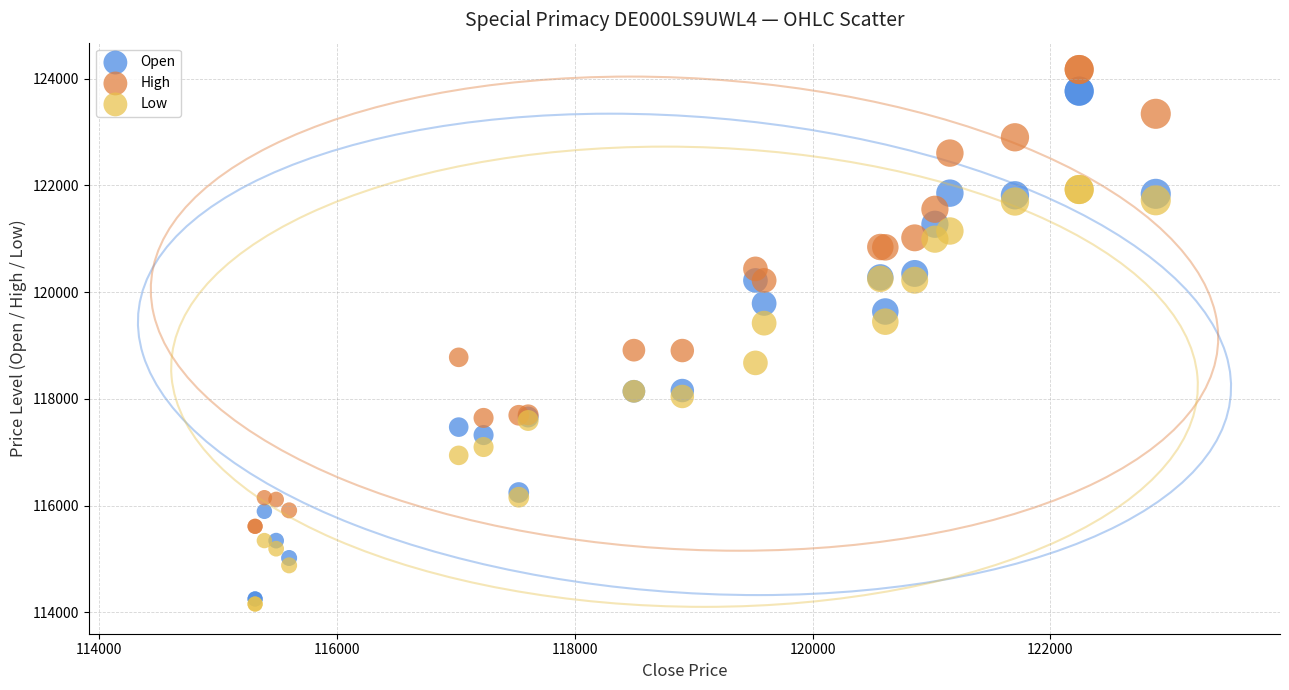

What are all the series names shown in the legend?

Open, High, Low